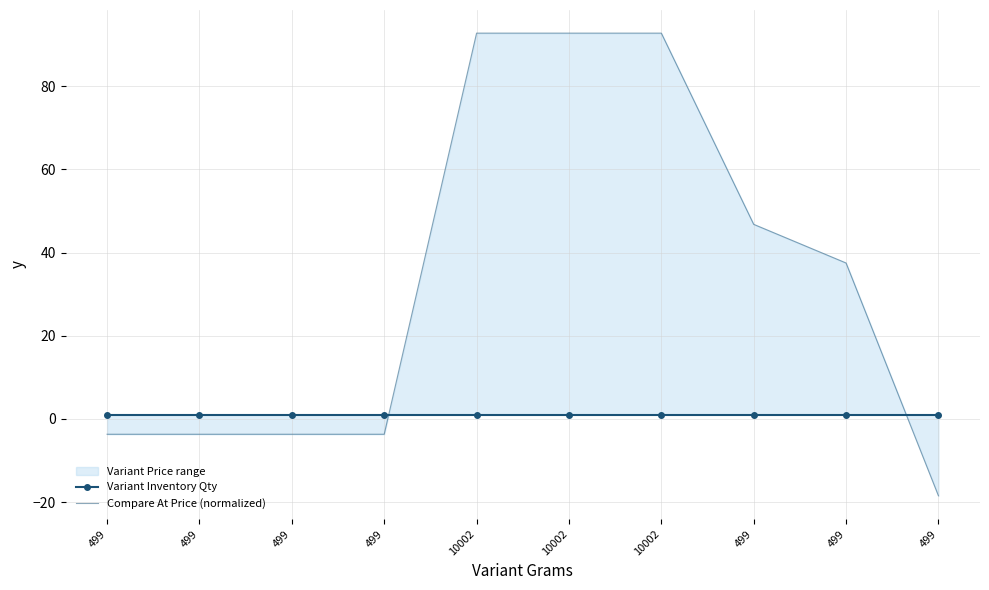

Is this an area chart (filled region under the line)?

No